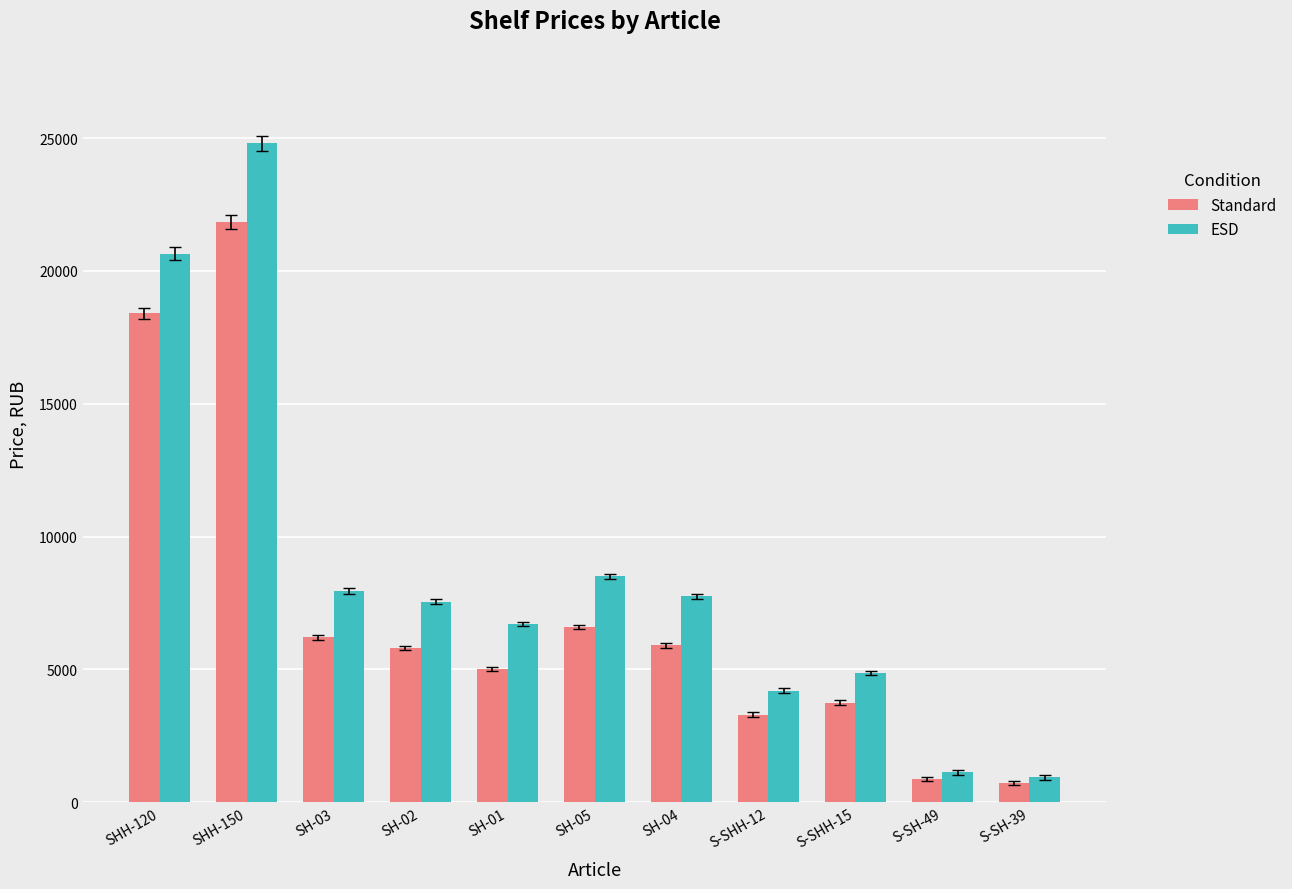

What is the label of the 9th bar from the left?

S-SHH-15